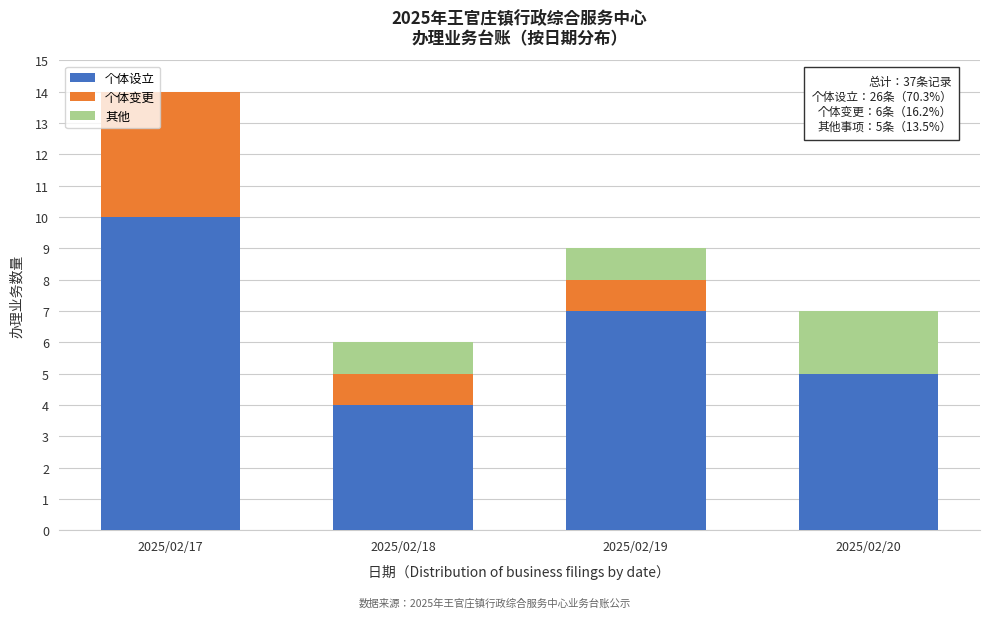

Reading right to left, transcribe the values for 个体设立.

2025/02/20=5	2025/02/19=7	2025/02/18=4	2025/02/17=10